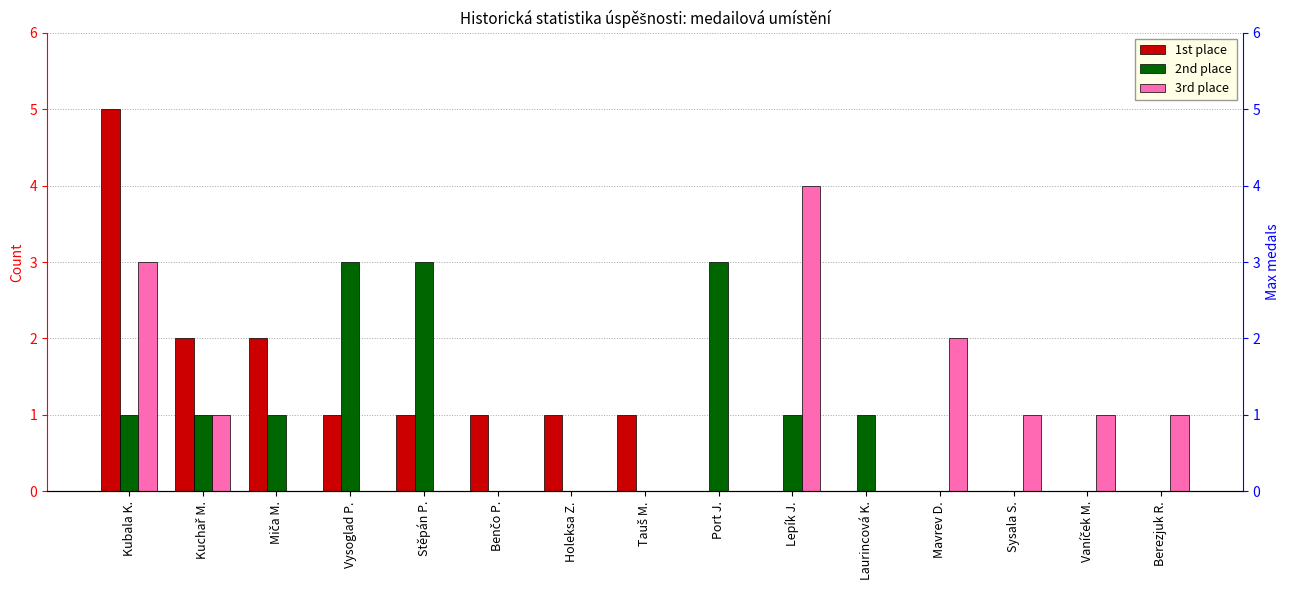

At how many categories does at least one series exceed 2?

5